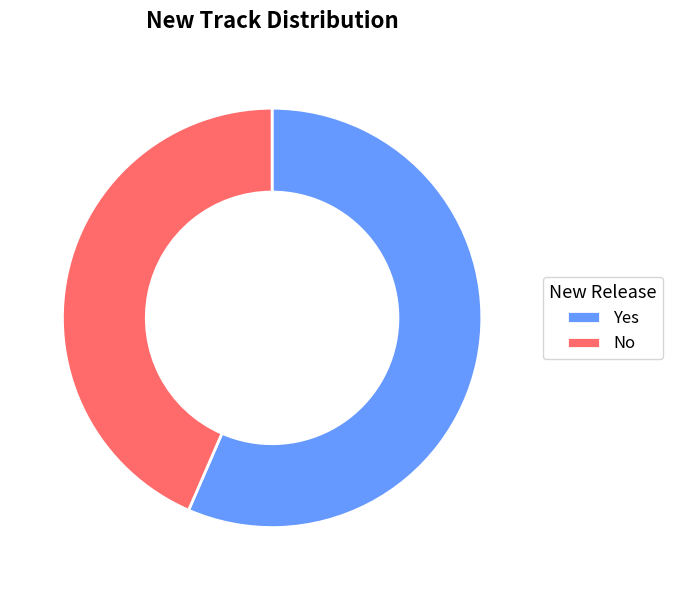

Approximately how many times larger is the value at Yes compared to No?

1.3